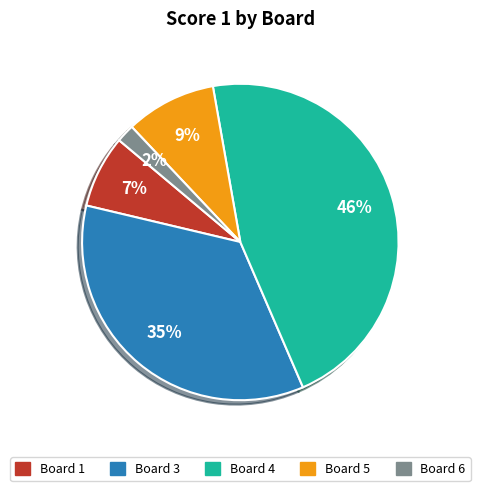

How many slices are in this pie chart?

5